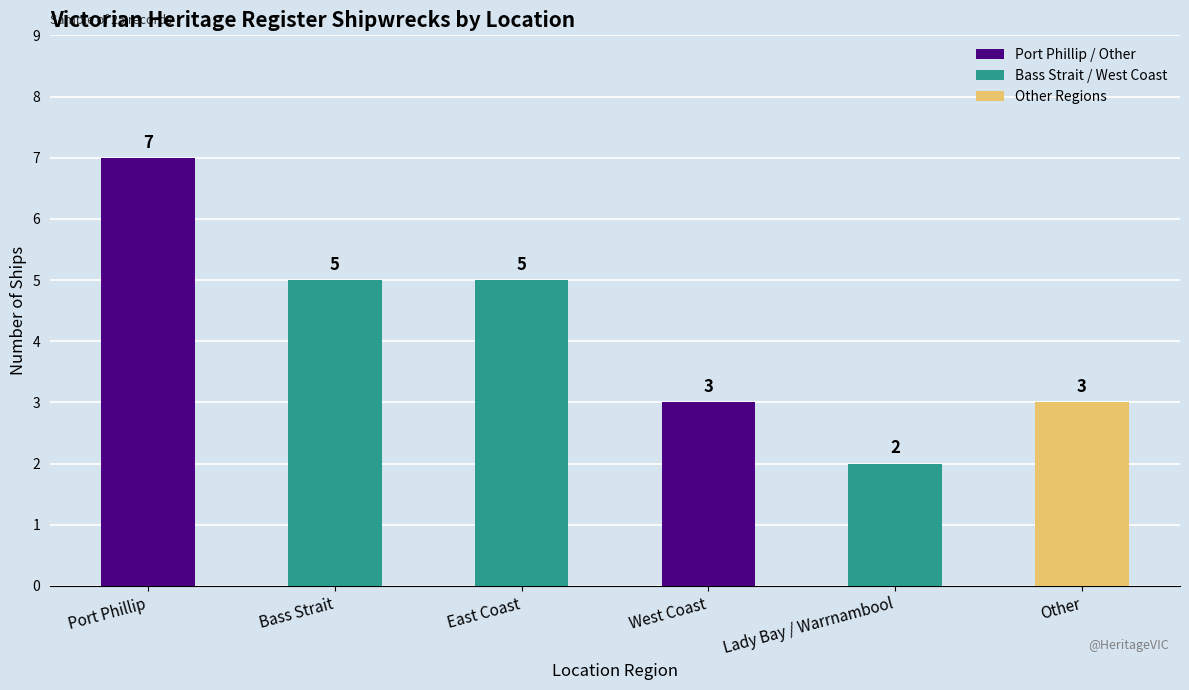

What is the value of the 4th bar from the left?

3